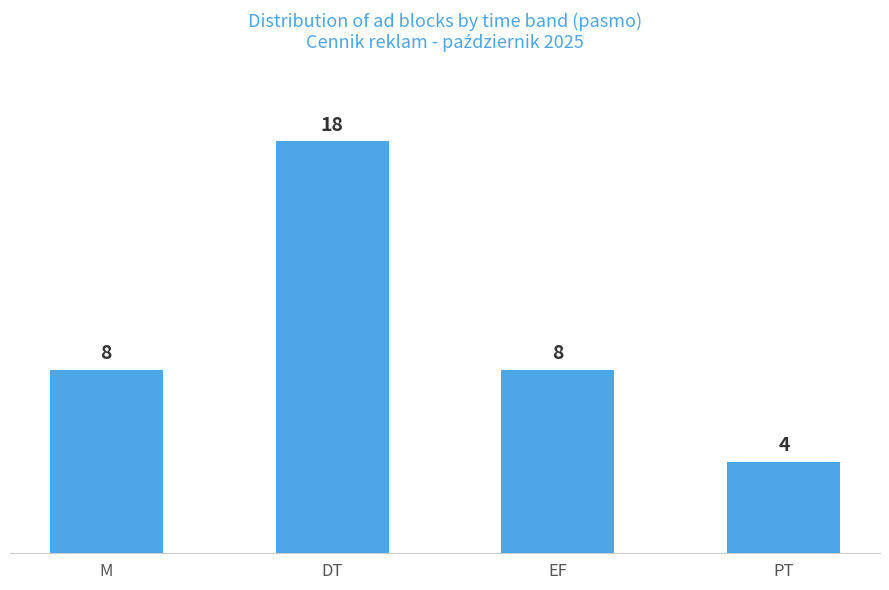

How many categories are shown in the chart?

4